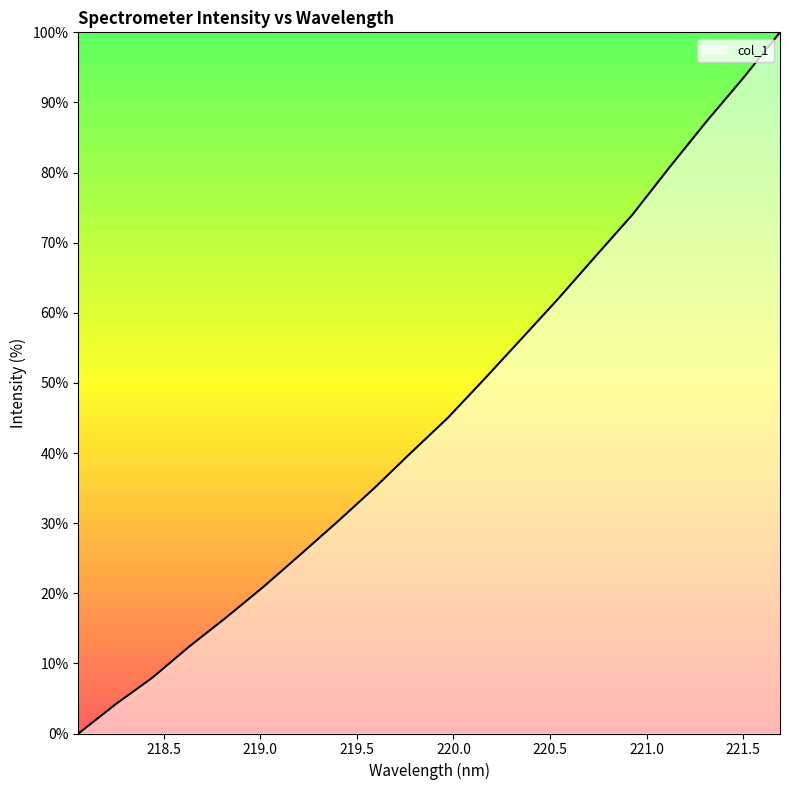

What is the maximum value shown in the chart?

100.0